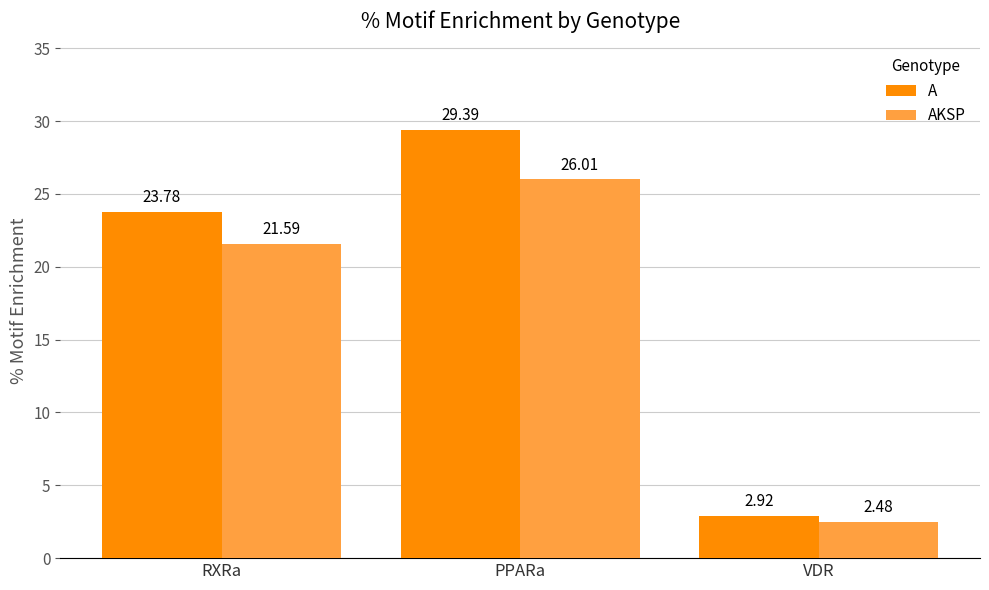

What is the average value of the A series?

18.7